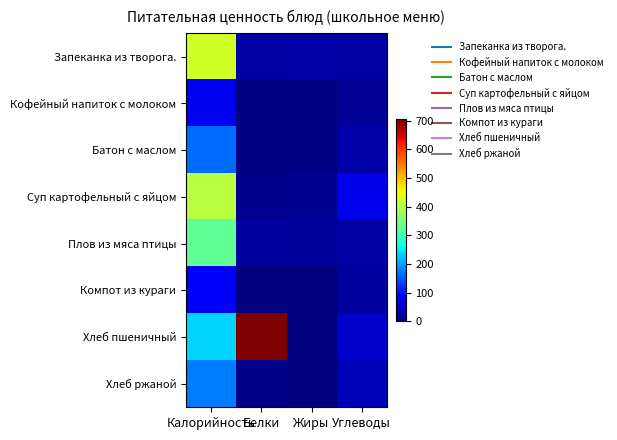

What is the maximum value shown in the chart?

706.0